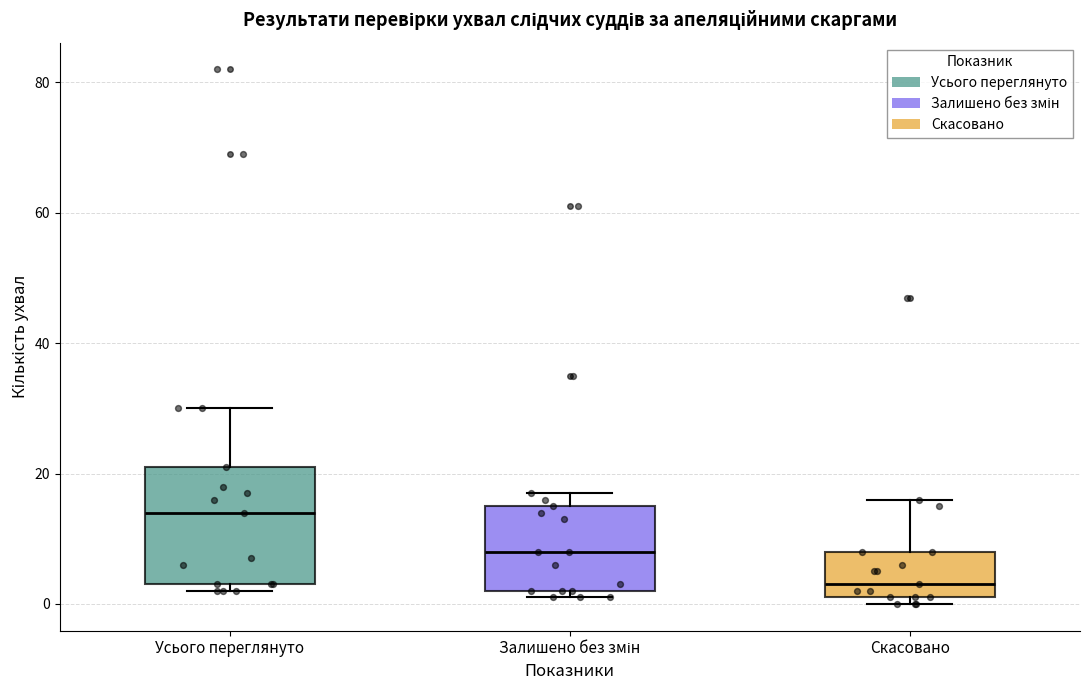

Reading left to right, transcribe this box plot: for each box, give where its median line is, the range the box spans, and where its two whiskers end, as read against the y-axis. The values are not printed on the chart, so give them approximately, as read against the axis.

Усього переглянуто: median 14, box 4 to 22, whiskers 2 to 30
Залишено без змін: median 8, box 2 to 16, whiskers 2 (just below the box's lower edge) to 18
Скасовано: median 4, box 2 to 8, whiskers 0 to 16